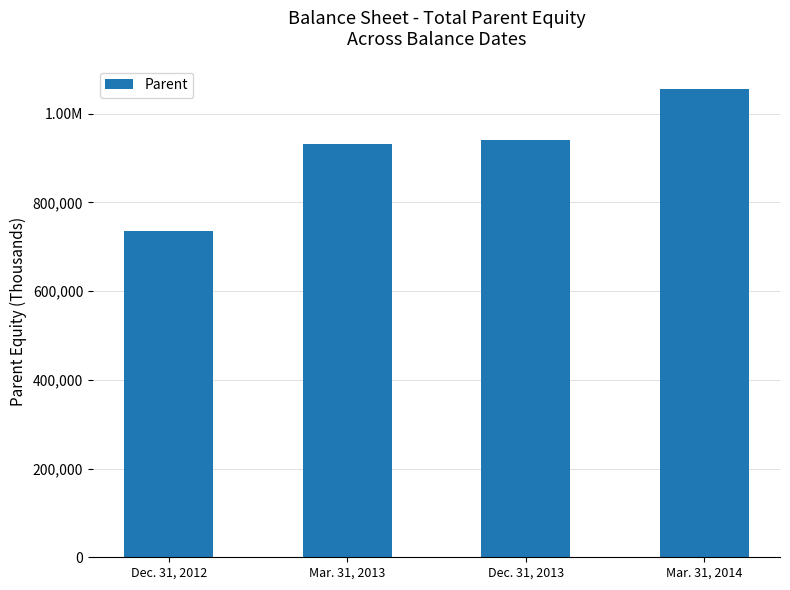

What is the label of the 2nd bar from the left?

Mar. 31, 2013